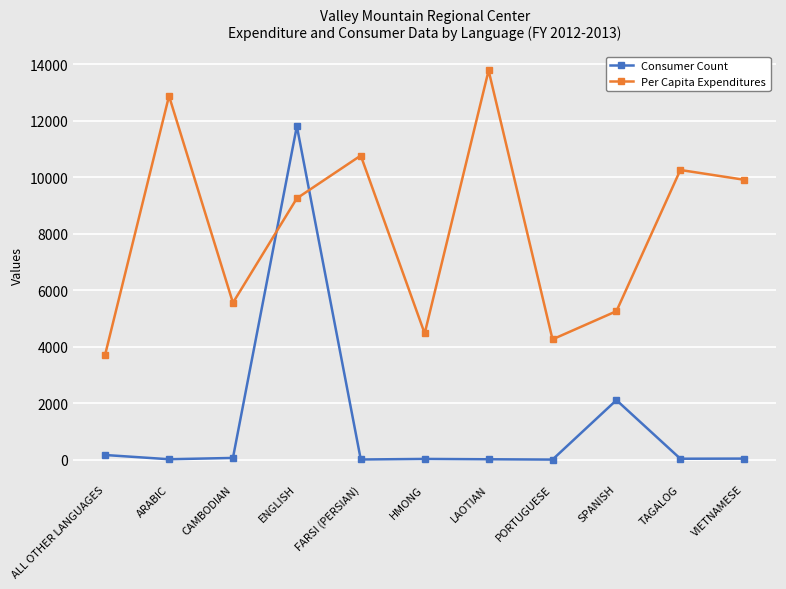

At SPANISH, list the series in order from smallest to largest.

Consumer Count, Per Capita Expenditures